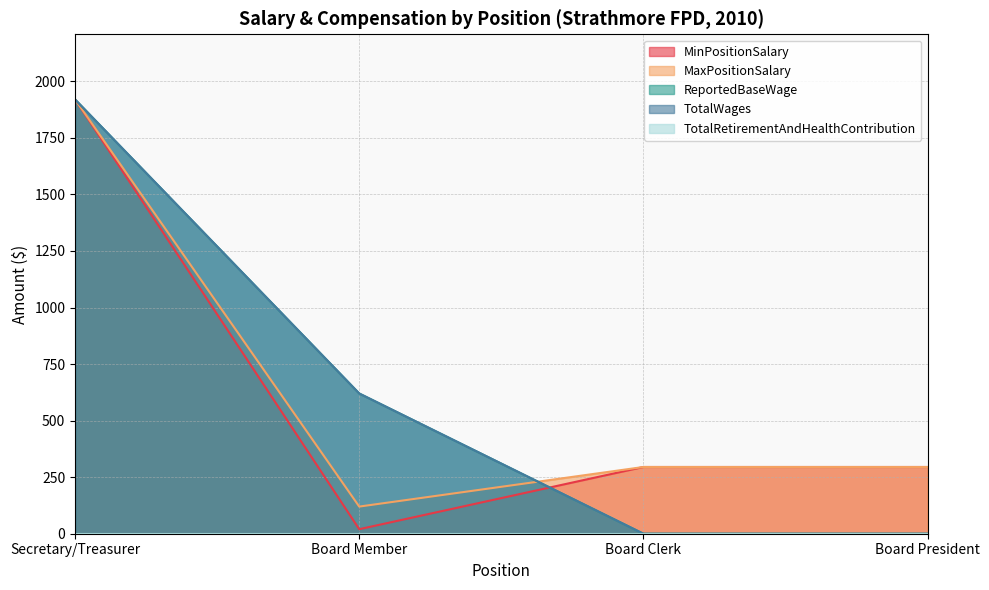

Reading left to right, transcribe all the data shown in this chart.

MinPositionSalary: Secretary/Treasurer=1920	Board Member=20	Board Clerk=295	Board President=295
MaxPositionSalary: Secretary/Treasurer=1920	Board Member=120	Board Clerk=295	Board President=295
ReportedBaseWage: Secretary/Treasurer=1920	Board Member=620	Board Clerk=0	Board President=0
TotalWages: Secretary/Treasurer=1920	Board Member=620	Board Clerk=0	Board President=0